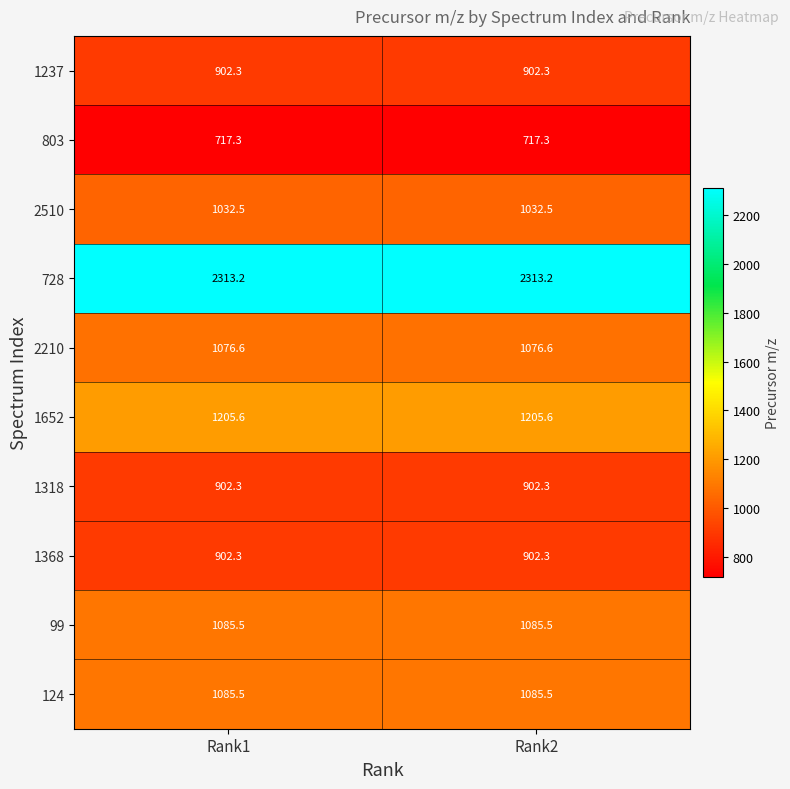

The 1652 series shows 2006.1 at Rank2. True or false?

False